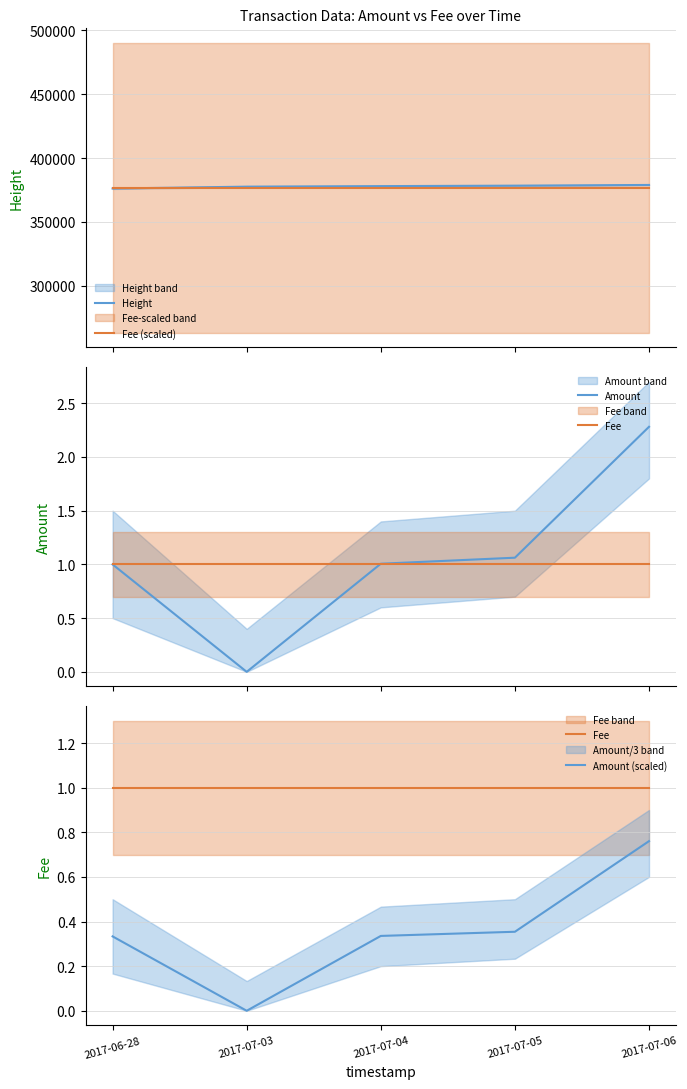

What is the value of the Amount (scaled) point at the 3rd from the left?

0.3